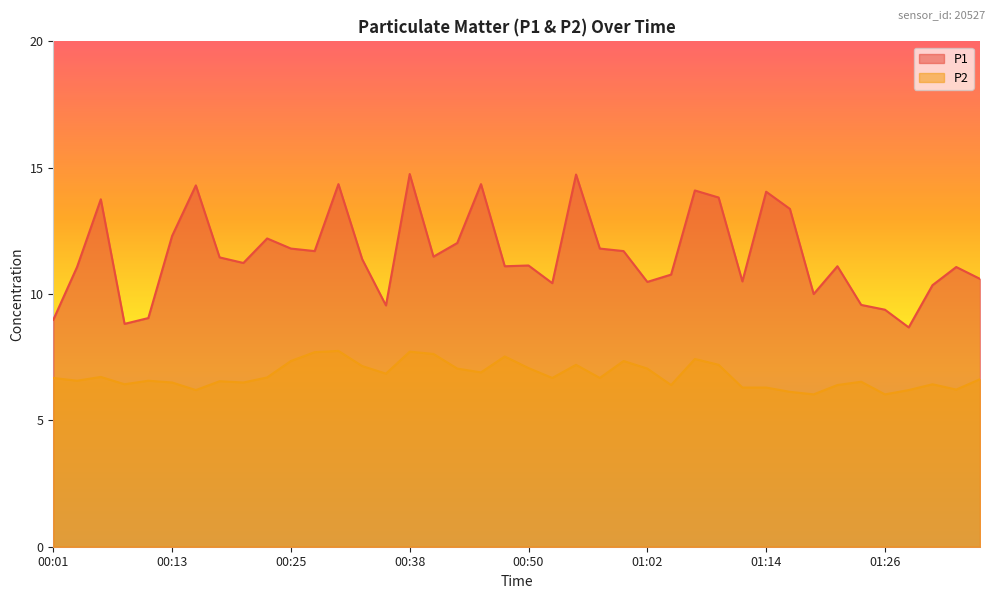

What is the difference between the maximum and minimum values in the P1 series?

6.1